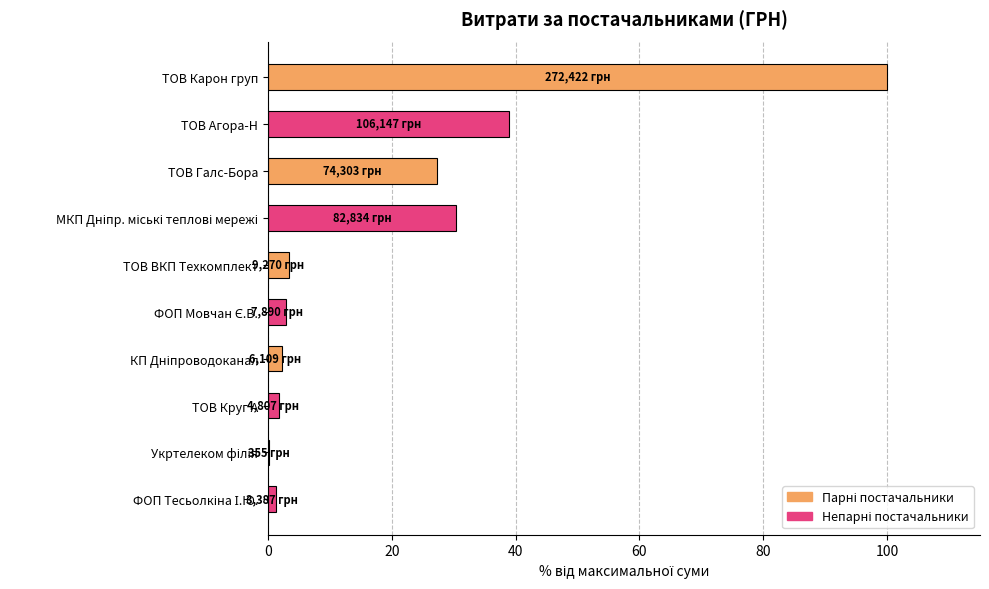

How many data points does each series have?

10